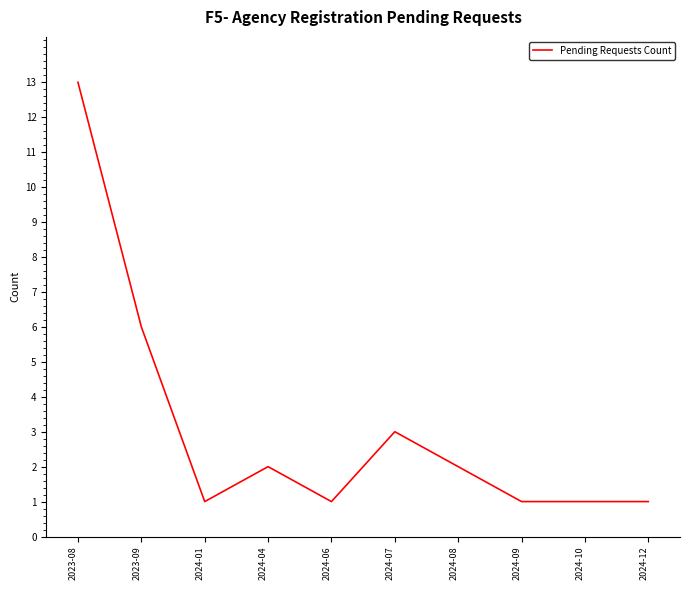

What is the minimum value shown in the chart?

1